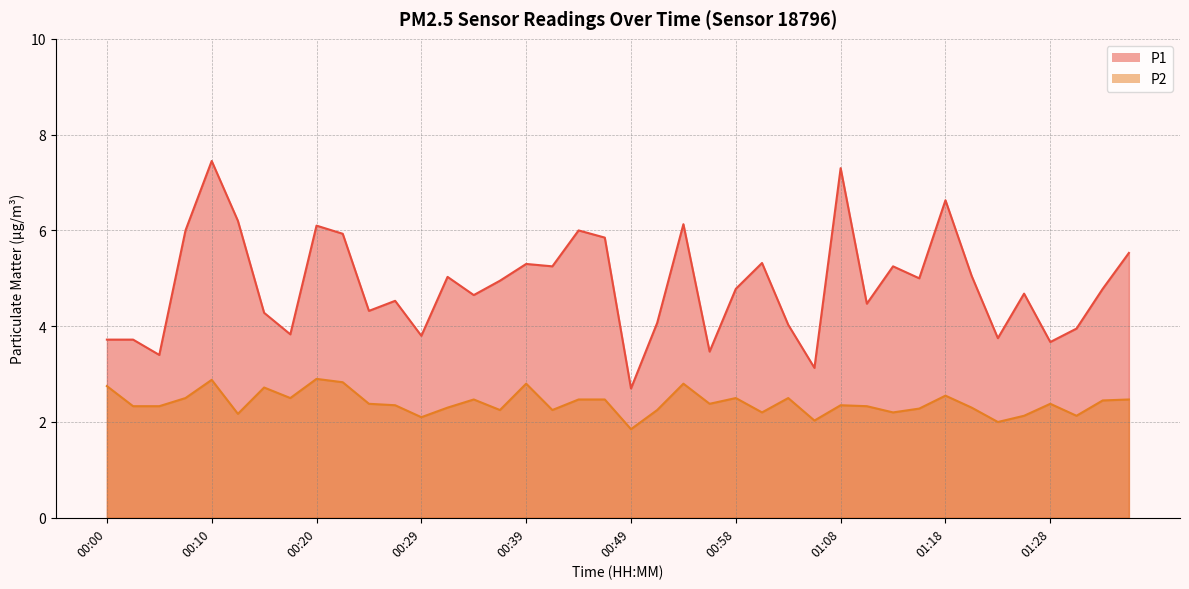

Rank the series by their maximum value, from lowest to highest.

P2, P1